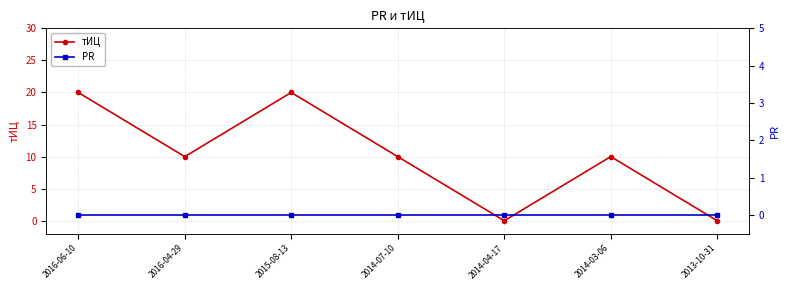

How many lines are shown in the chart?

2